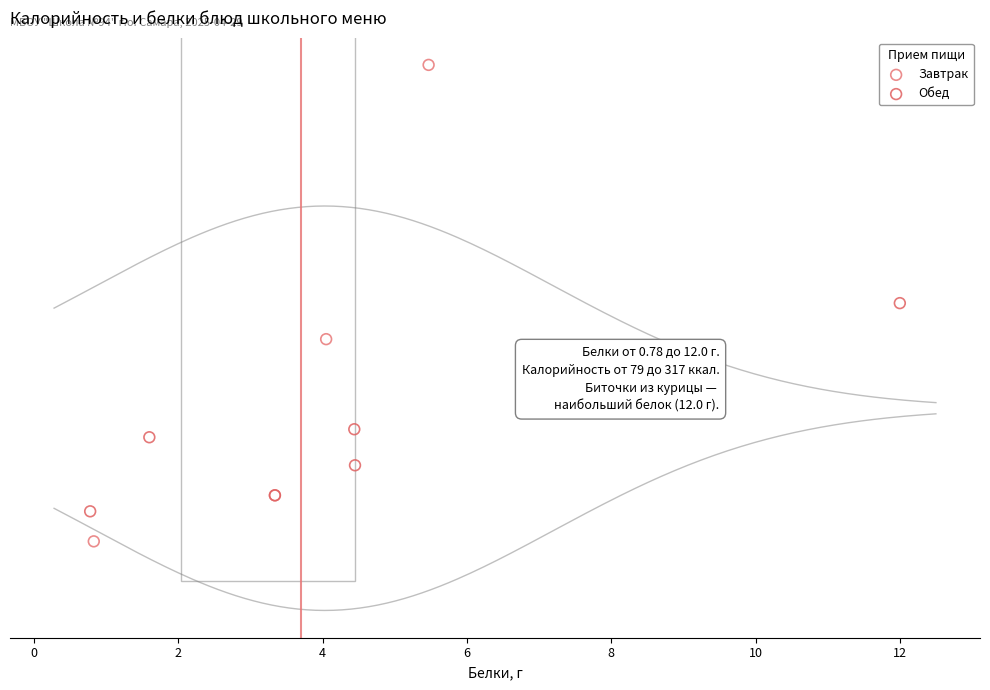

Which series contains the lowest Y value?

Завтрак